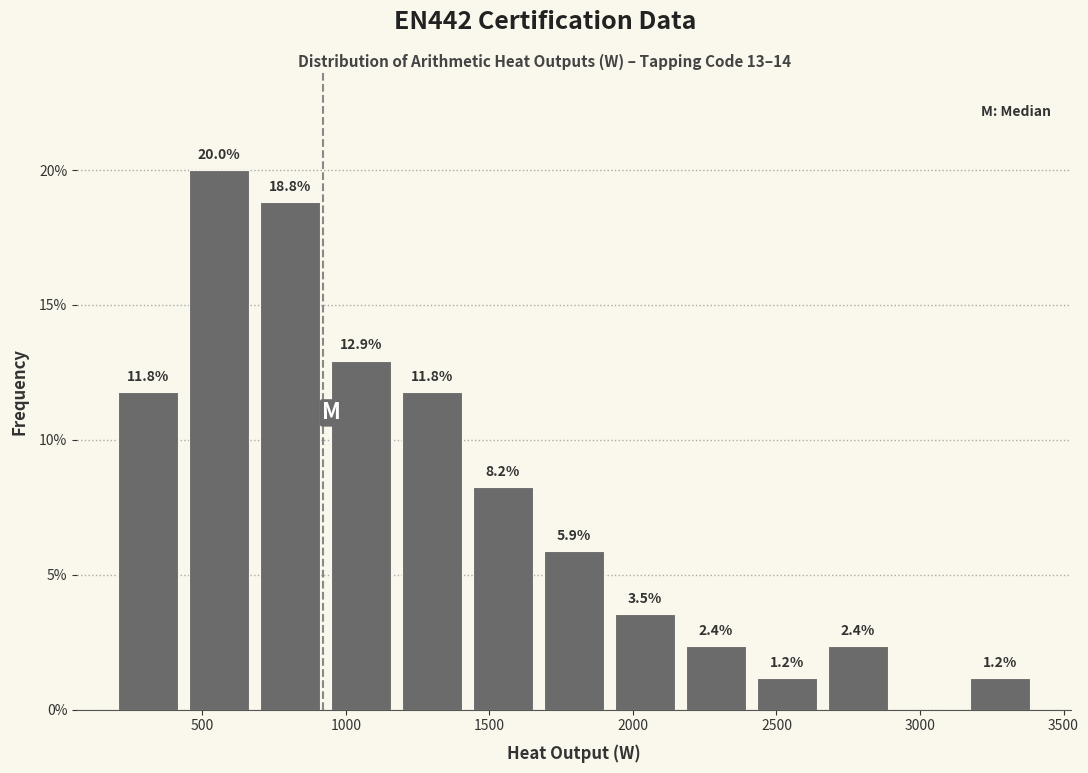

Over which range of the x-axis is the bar tallest?

450 to 700